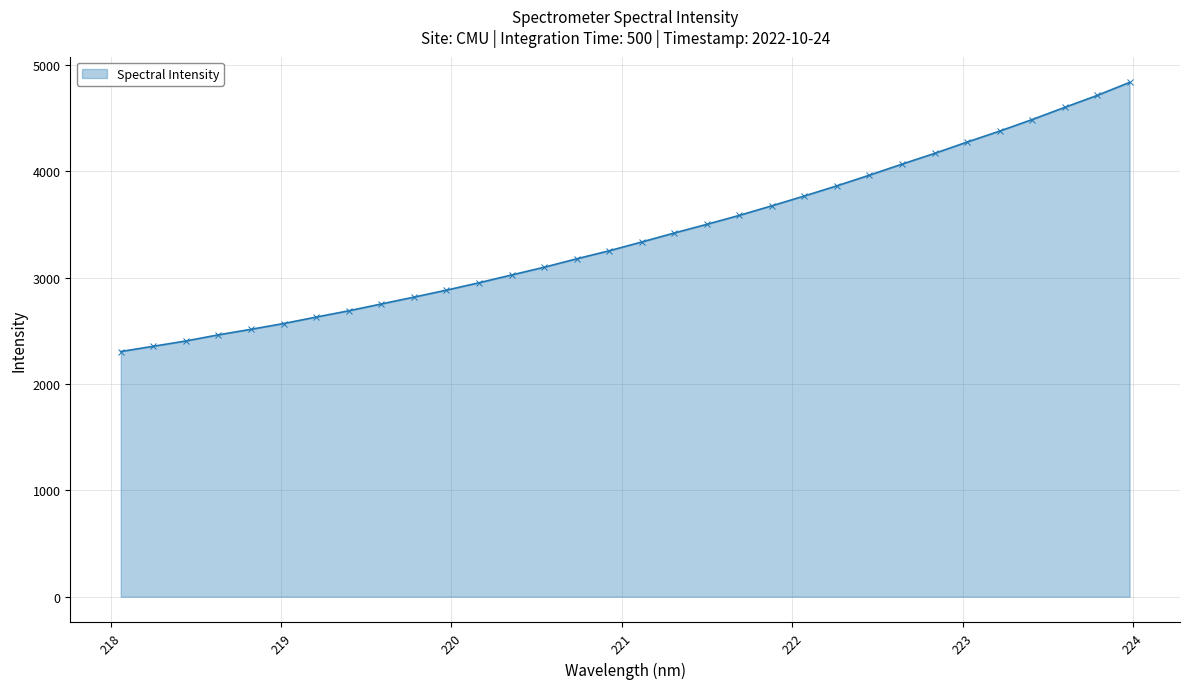

What is the difference between the maximum and minimum values?

2531.4